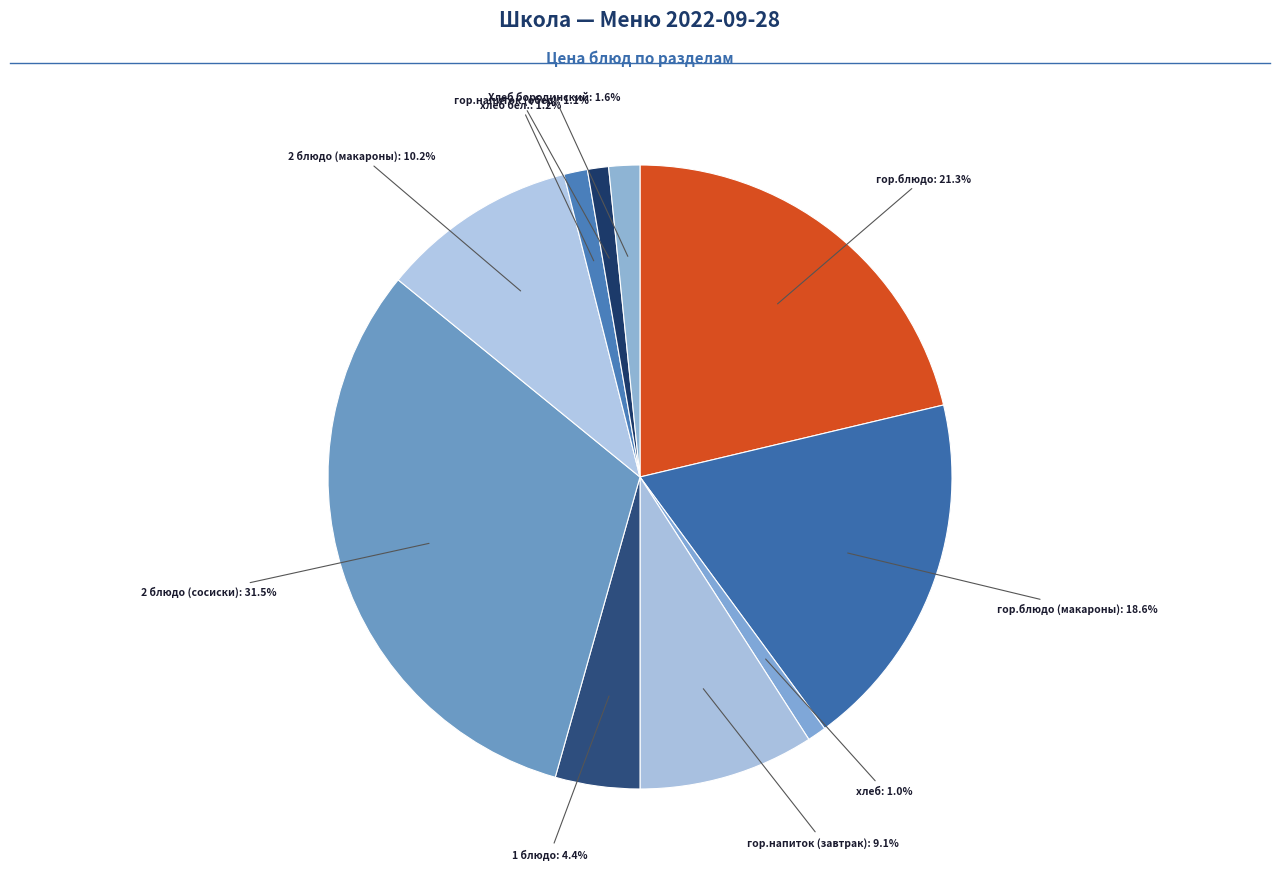

Is there a majority slice in this chart?

No